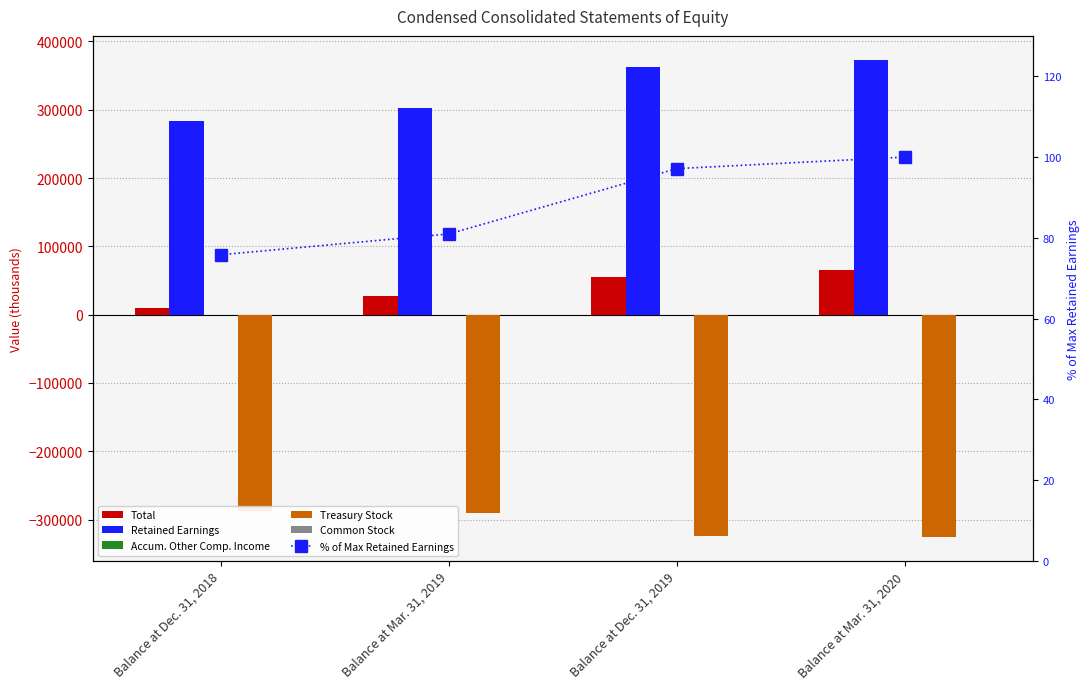

Which series has the largest range (max minus min)?

Retained Earnings